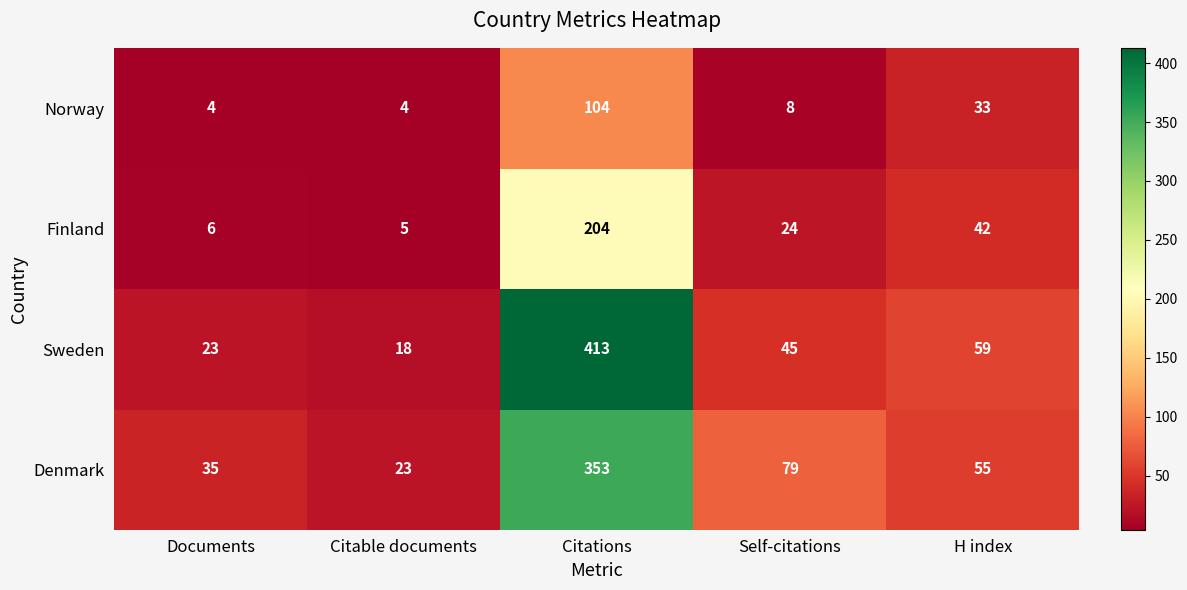

Rank the series at Self-citations from lowest to highest value.

Norway, Finland, Sweden, Denmark